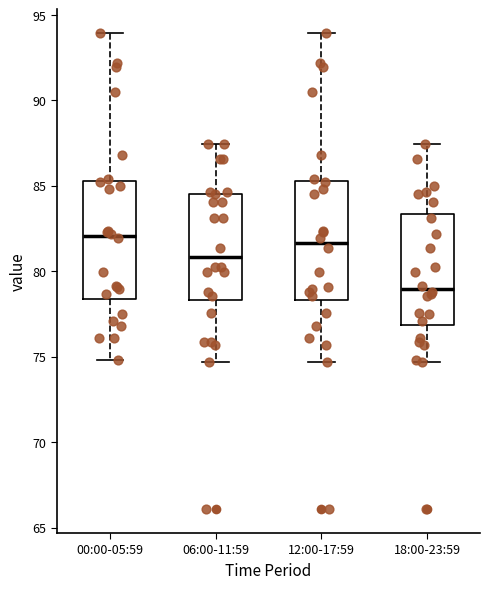

Reading left to right, transcribe this box plot: for each box, give where its median line is, the range the box spans, and where its two whiskers end, as read against the y-axis. The values are not printed on the chart, so give them approximately, as read against the axis.

00:00-05:59: median 82.0, box 78.5 to 85.0, whiskers 75.0 to 94.0
06:00-11:59: median 81.0, box 78.5 to 84.5, whiskers 74.5 to 87.5
12:00-17:59: median 81.5, box 78.5 to 85.0, whiskers 74.5 to 94.0
18:00-23:59: median 79.0, box 77.0 to 83.5, whiskers 74.5 to 87.5